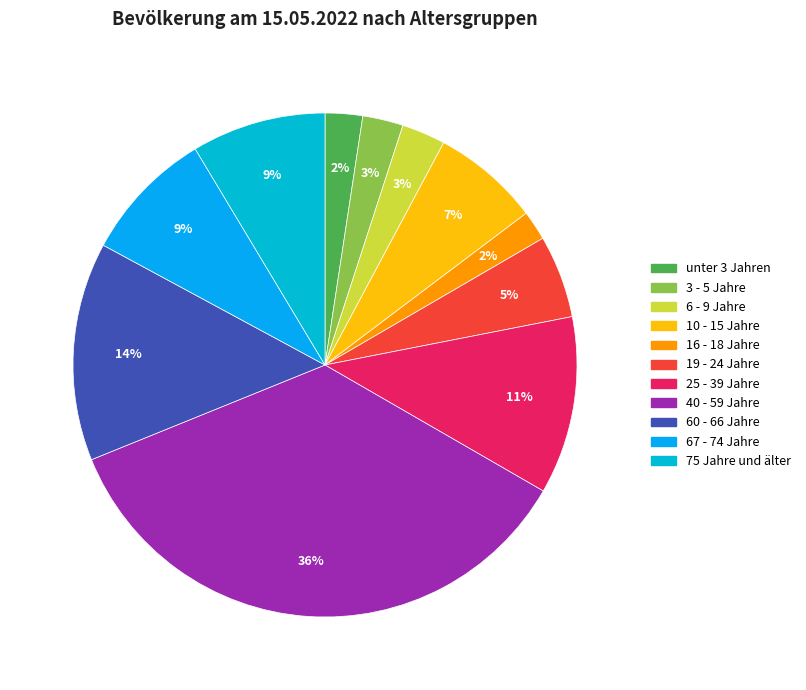

Approximately how many times larger is the value at 25 - 39 Jahre compared to 6 - 9 Jahre?

4.1